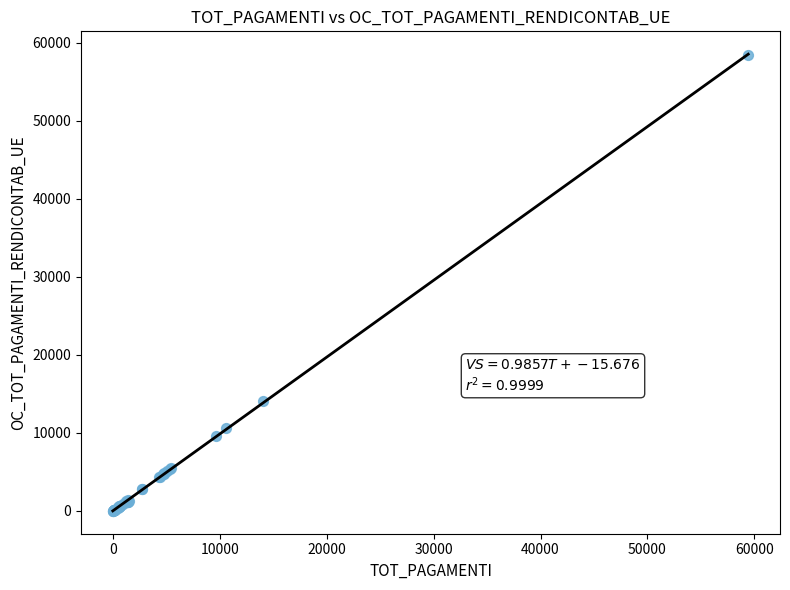

What Y value in the scatter plot is closest to 29209?

14058.9